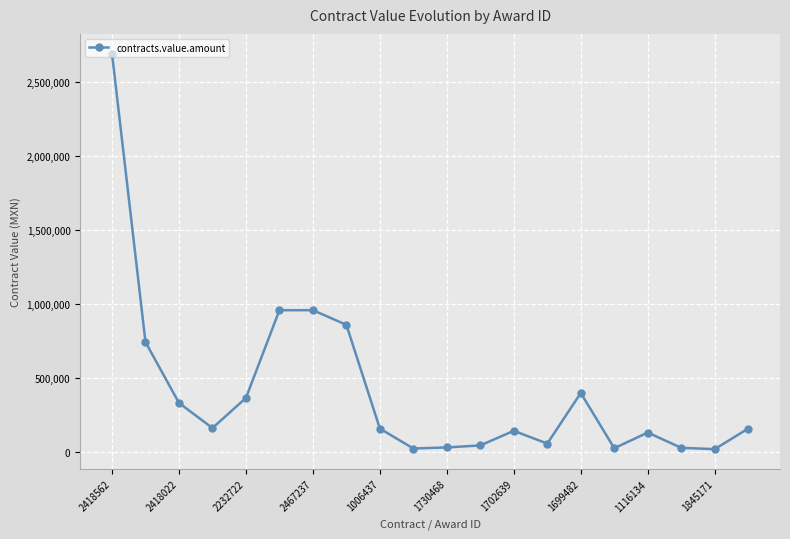

What is the greatest value displayed?

2690997.8